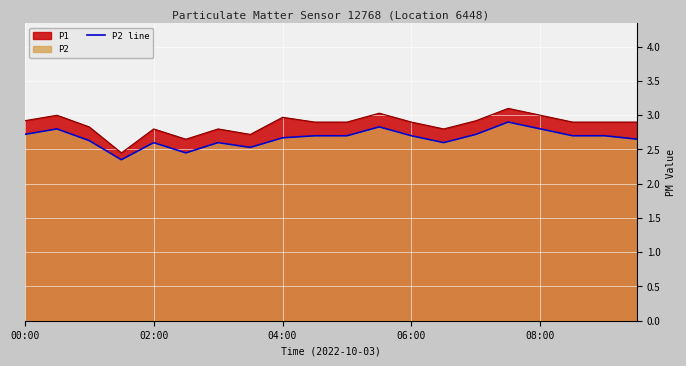

True or false: P2 line and P1 intersect in this chart.

False